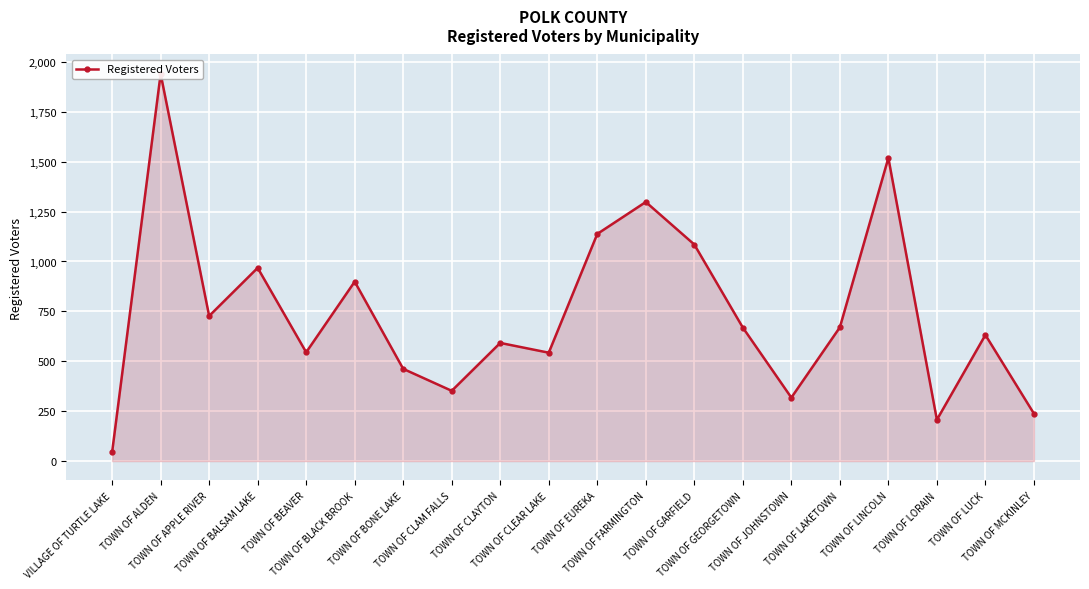

What is the change in value from TOWN OF CLAYTON to TOWN OF EUREKA?

+546